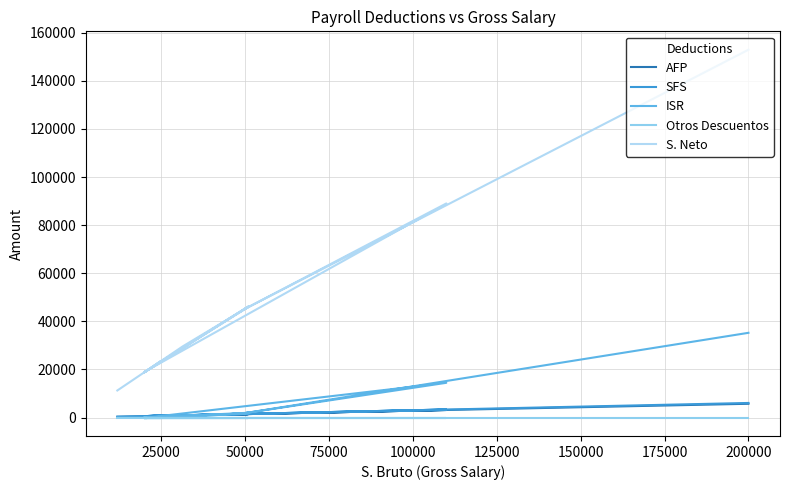

What is the lowest value of the Otros Descuentos series?

25.0